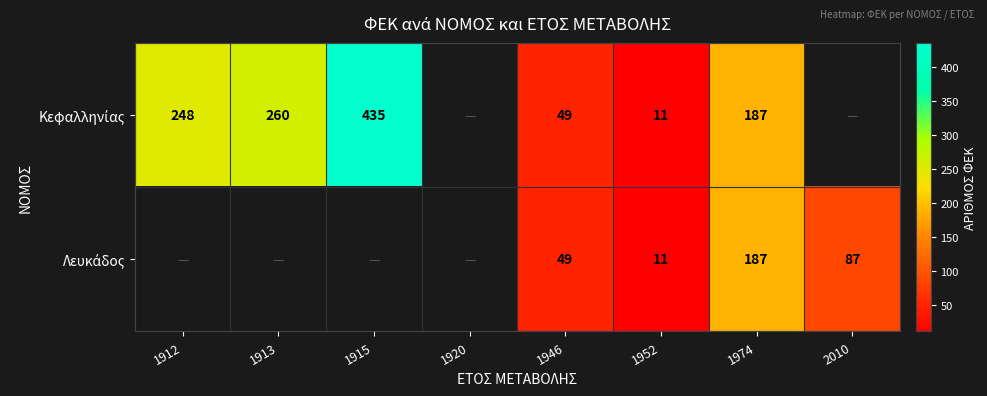

What is the total value across all series at 1946?

98